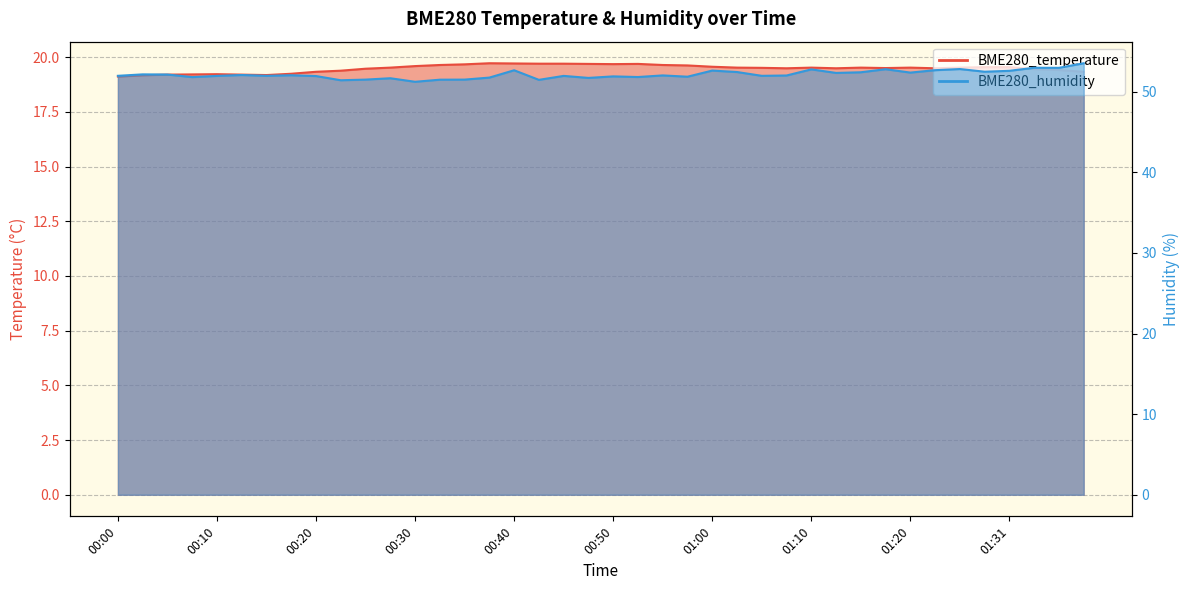

What position from the right is 01:20?

8